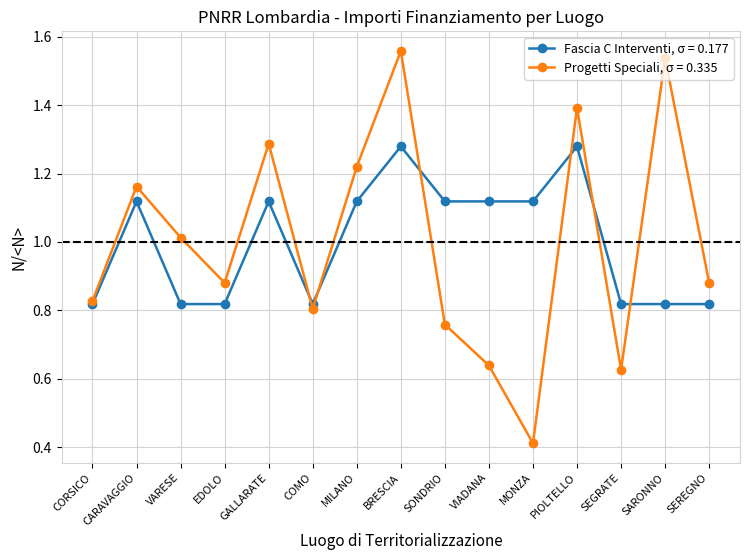

What position from the right is PIOLTELLO?

4